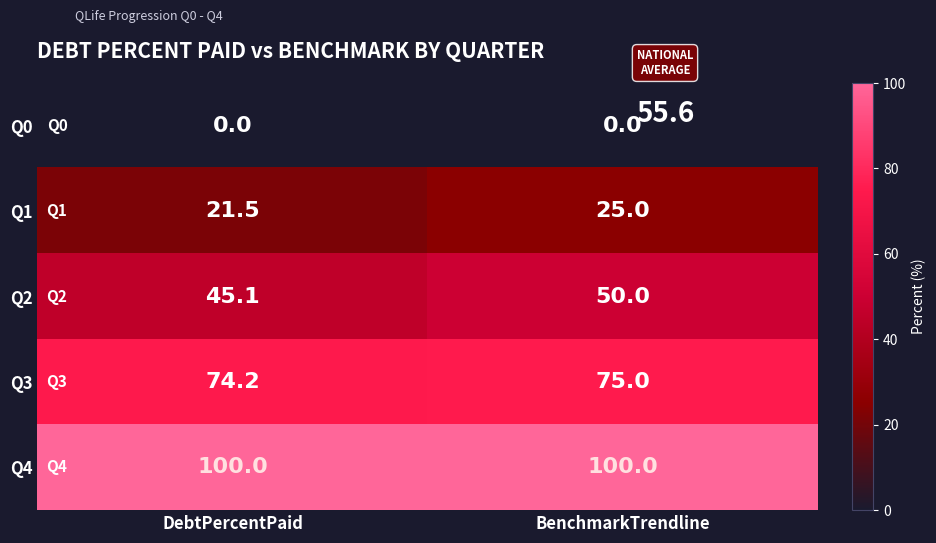

Reading left to right, list all the values displayed in this chart.

Q0: 0.0	0.0
Q1: 21.5	25.0
Q2: 45.1	50.0
Q3: 74.2	75.0
Q4: 100.0	100.0